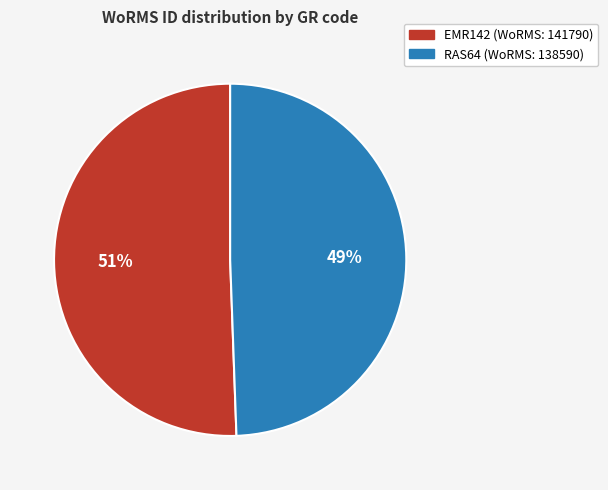

Which category has the smallest portion of the pie?

RAS64